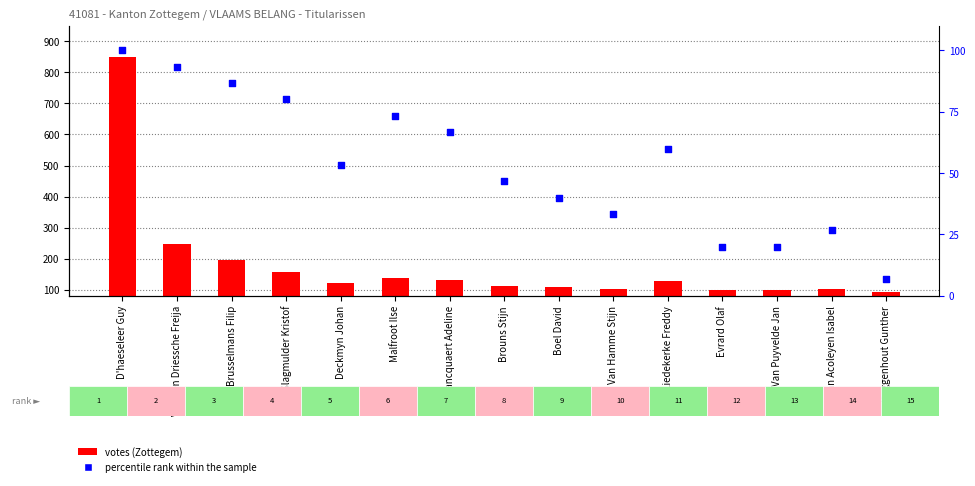

Which series reaches the minimum Y coordinate?

percentile rank within the sample